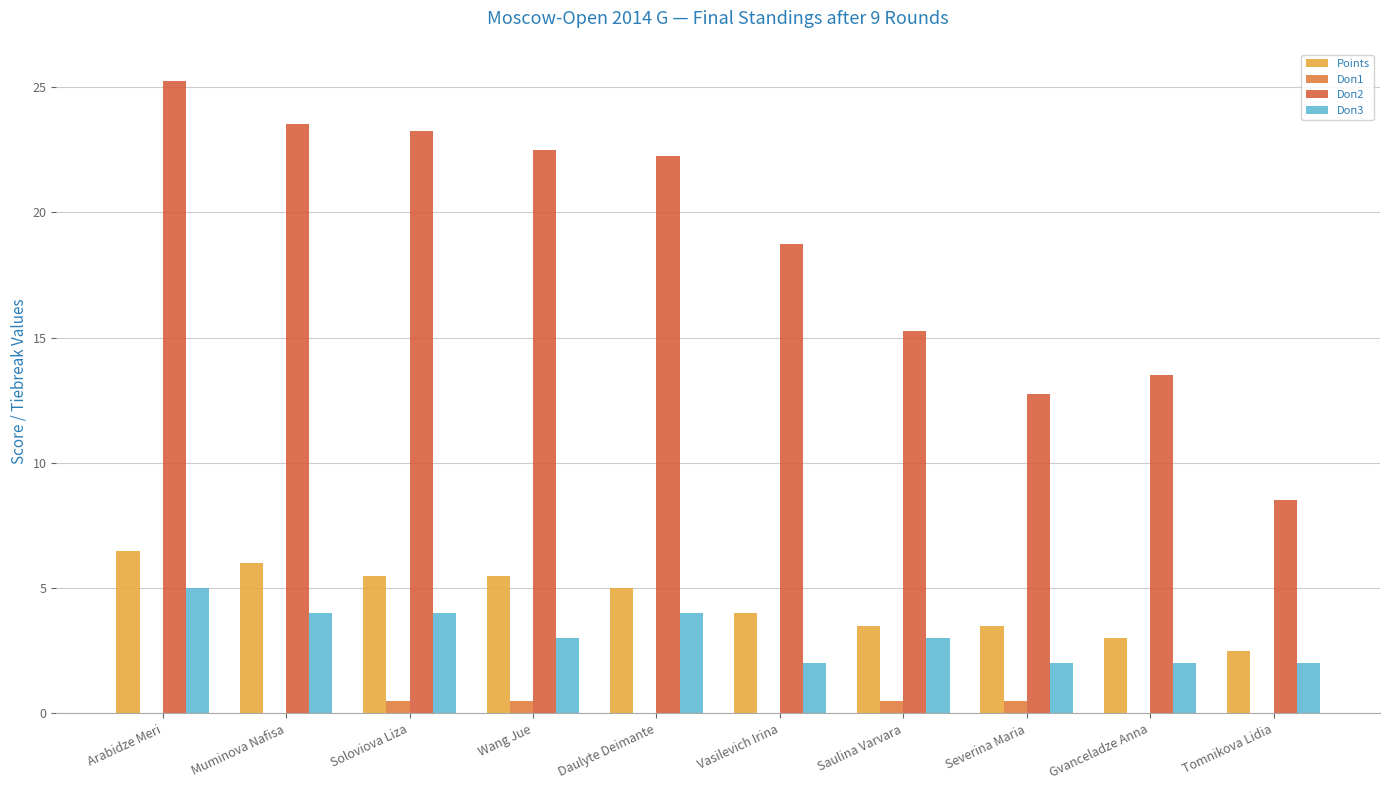

At which category does the chart reach its peak across all series?

Arabidze Meri